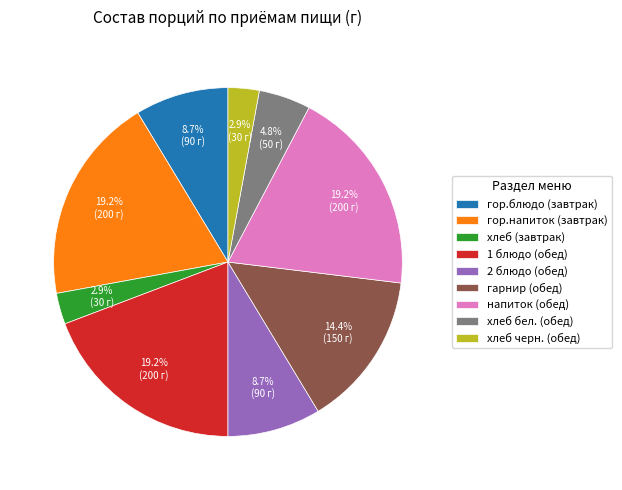

What is the ratio of the value at хлеб (завтрак) to the value at хлеб черн. (обед)?

1.0